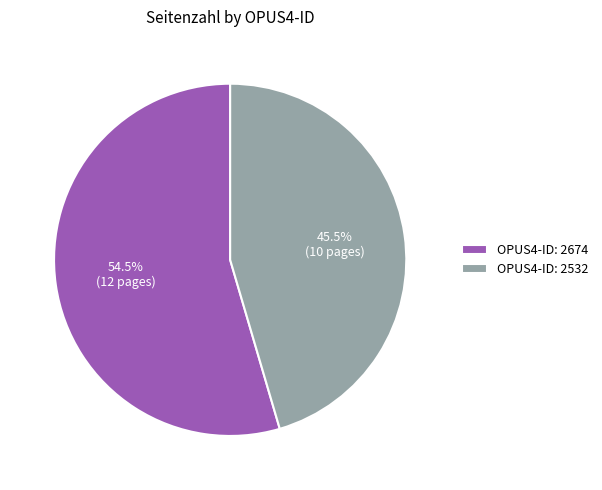

What portion of the pie excludes OPUS4-ID: 2674?

45.5%